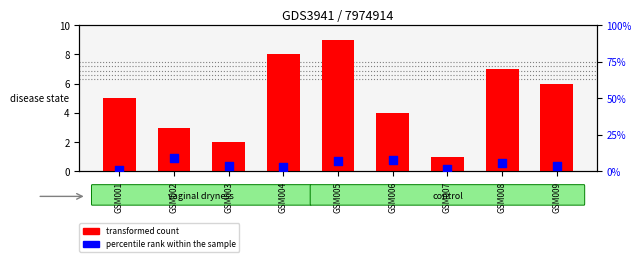

Which series reaches the maximum Y coordinate?

transformed count